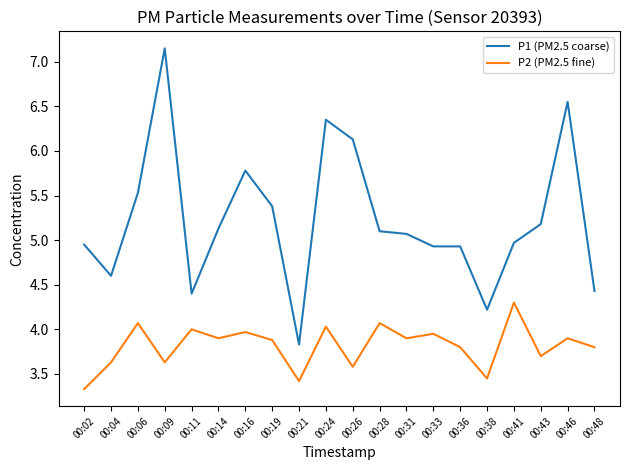

At 00:38, list the series in order from smallest to largest.

P2 (PM2.5 fine), P1 (PM2.5 coarse)